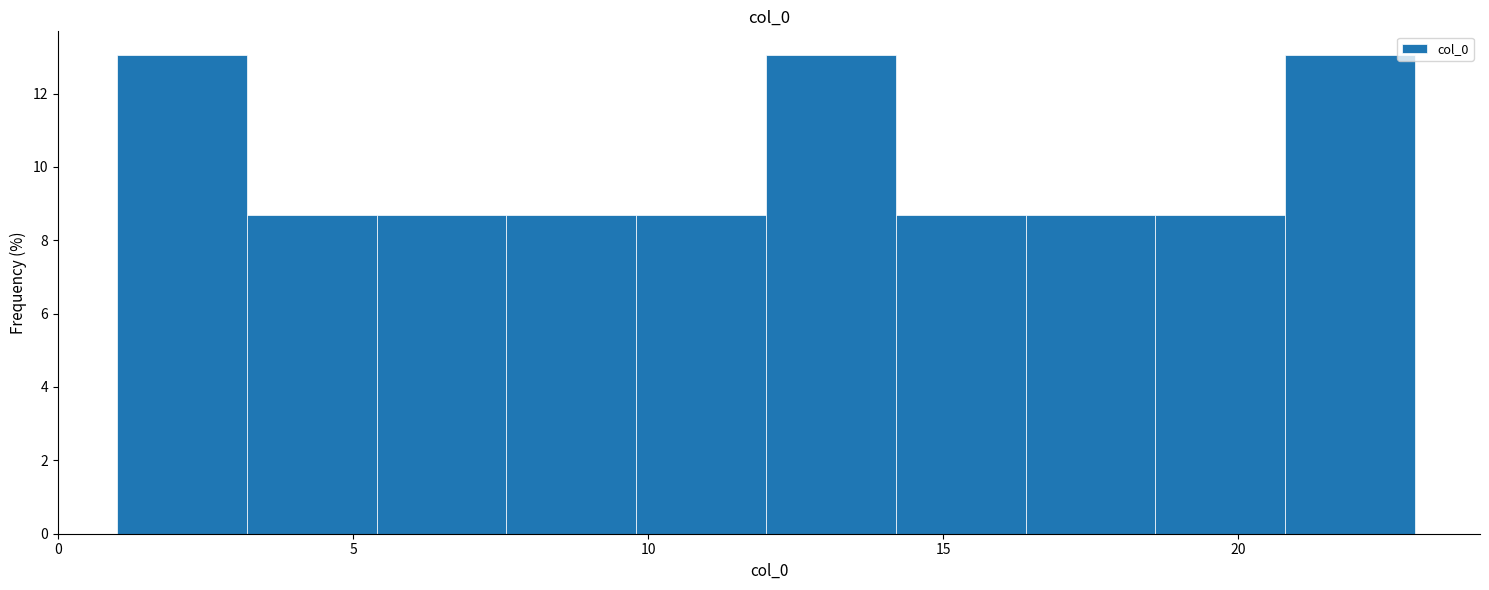

What is the height of the bar covering 16.4 to 18.6 on the x-axis? Neither the bar edges nor the heights are printed on the chart, so give them approximately, as read against the axes.

8.6